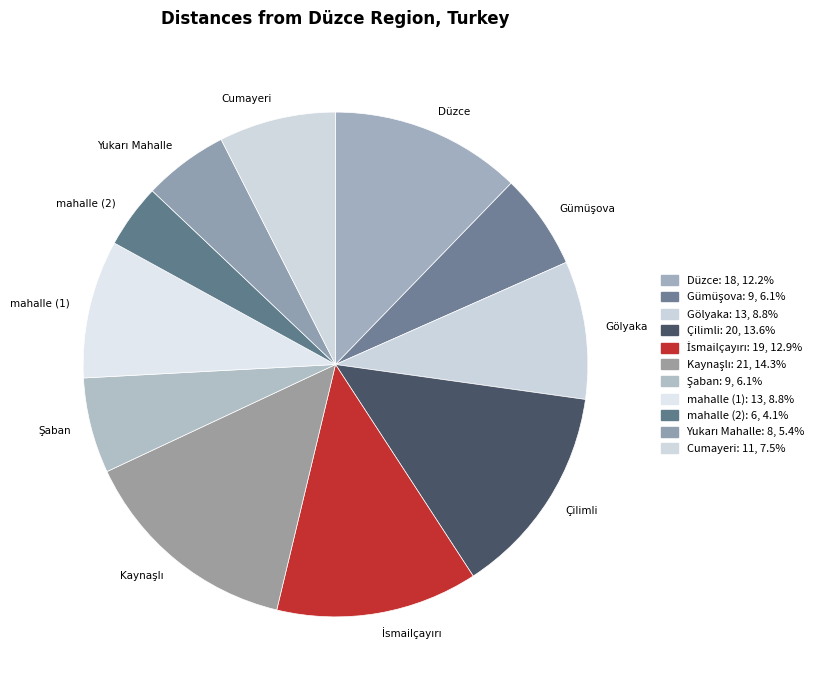

How many segments does this pie chart have?

11